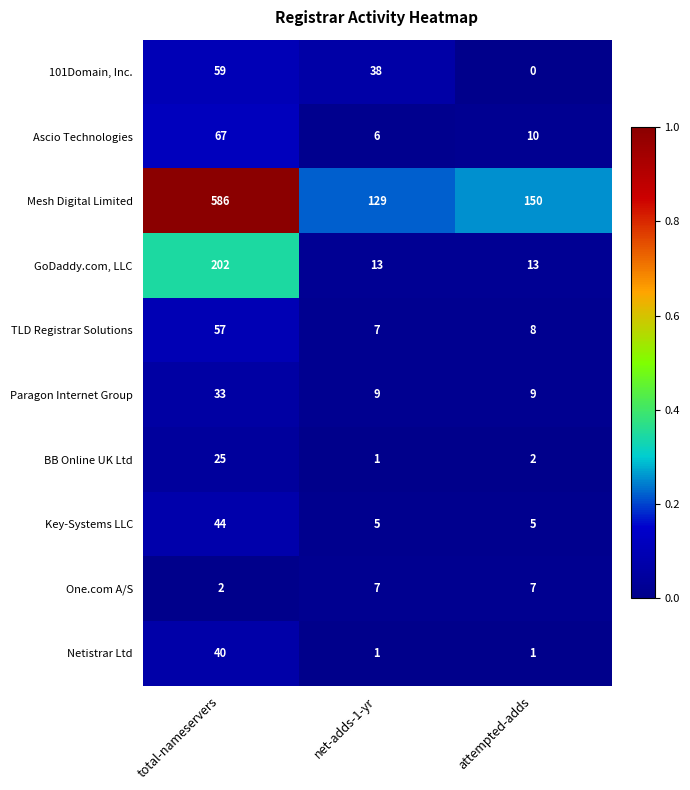

List the series in order of their peak value, highest first.

Mesh Digital Limited, GoDaddy.com, LLC, Ascio Technologies, 101Domain, Inc., TLD Registrar Solutions, Key-Systems LLC, Netistrar Ltd, Paragon Internet Group, BB Online UK Ltd, One.com A/S